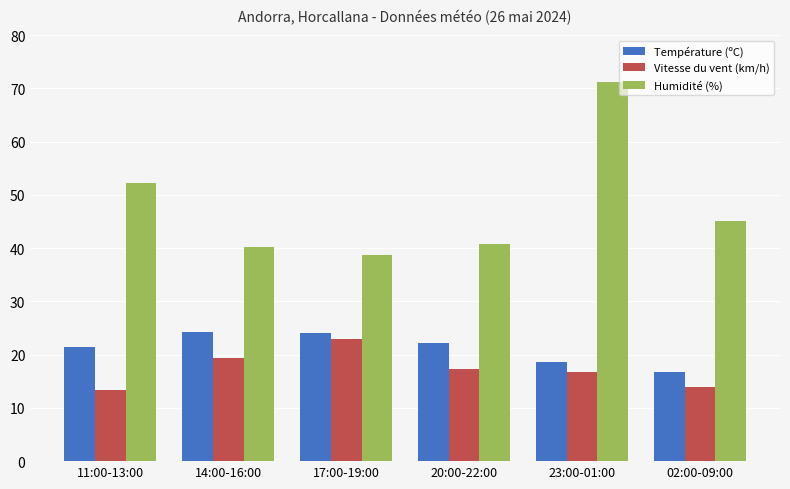

At which category is the sum across all series the highest?

23:00-01:00